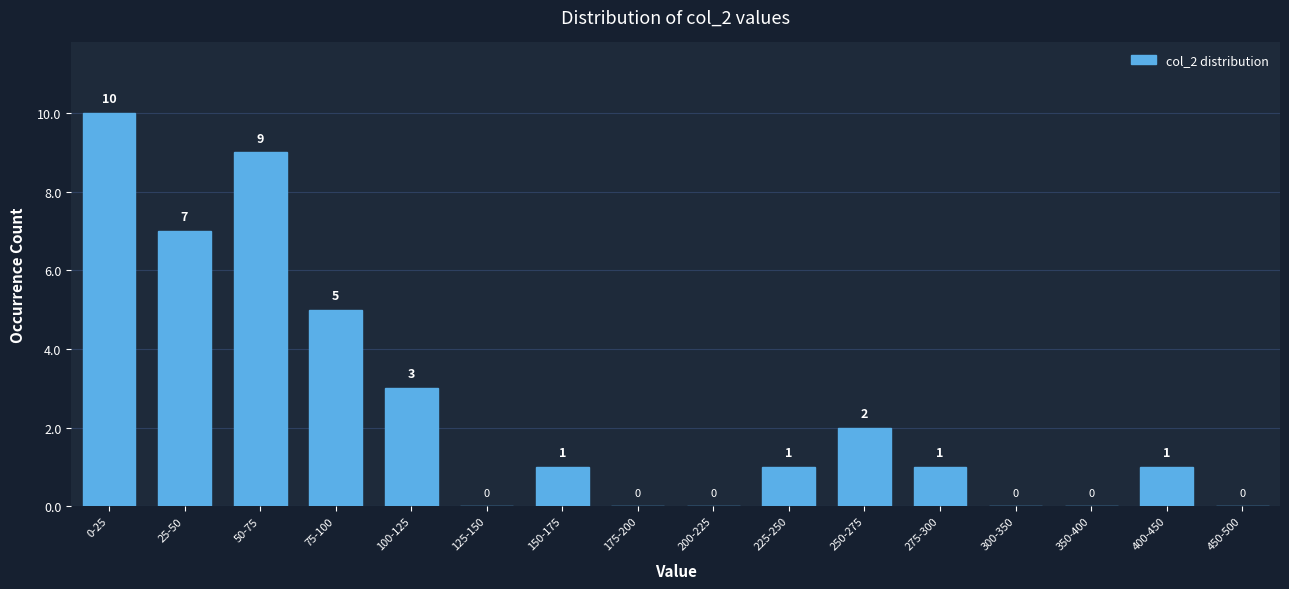

Reading left to right, extract all data points from this chart.

0-25=10	25-50=7	50-75=9	75-100=5	100-125=3	125-150=0	150-175=1	175-200=0	200-225=0	225-250=1	250-275=2	275-300=1	300-350=0	350-400=0	400-450=1	450-500=0